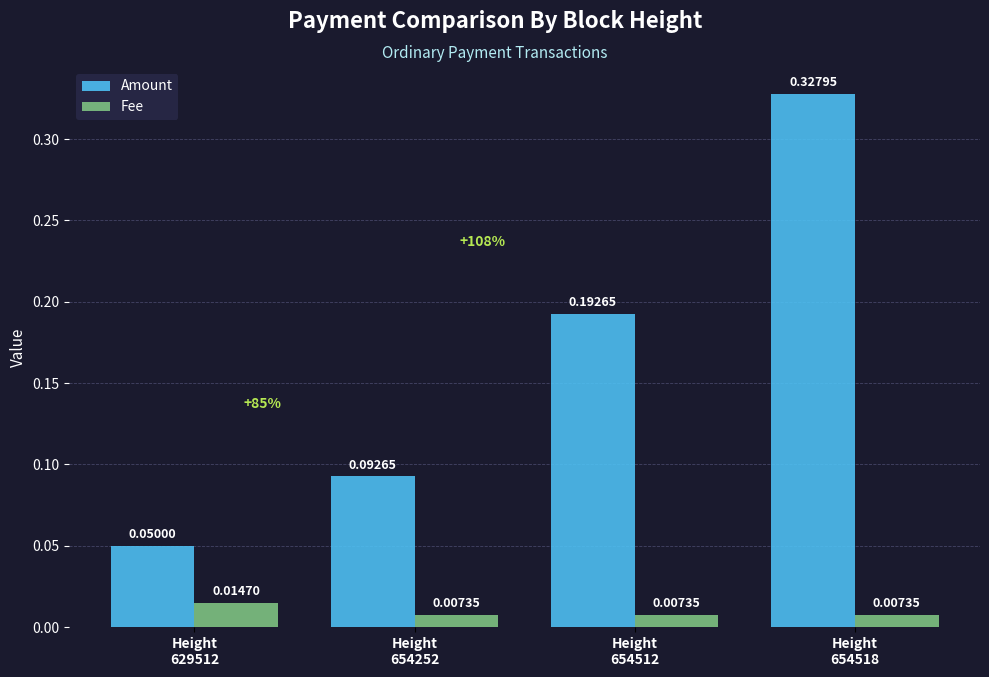

What is the sum of all Amount values?

0.7